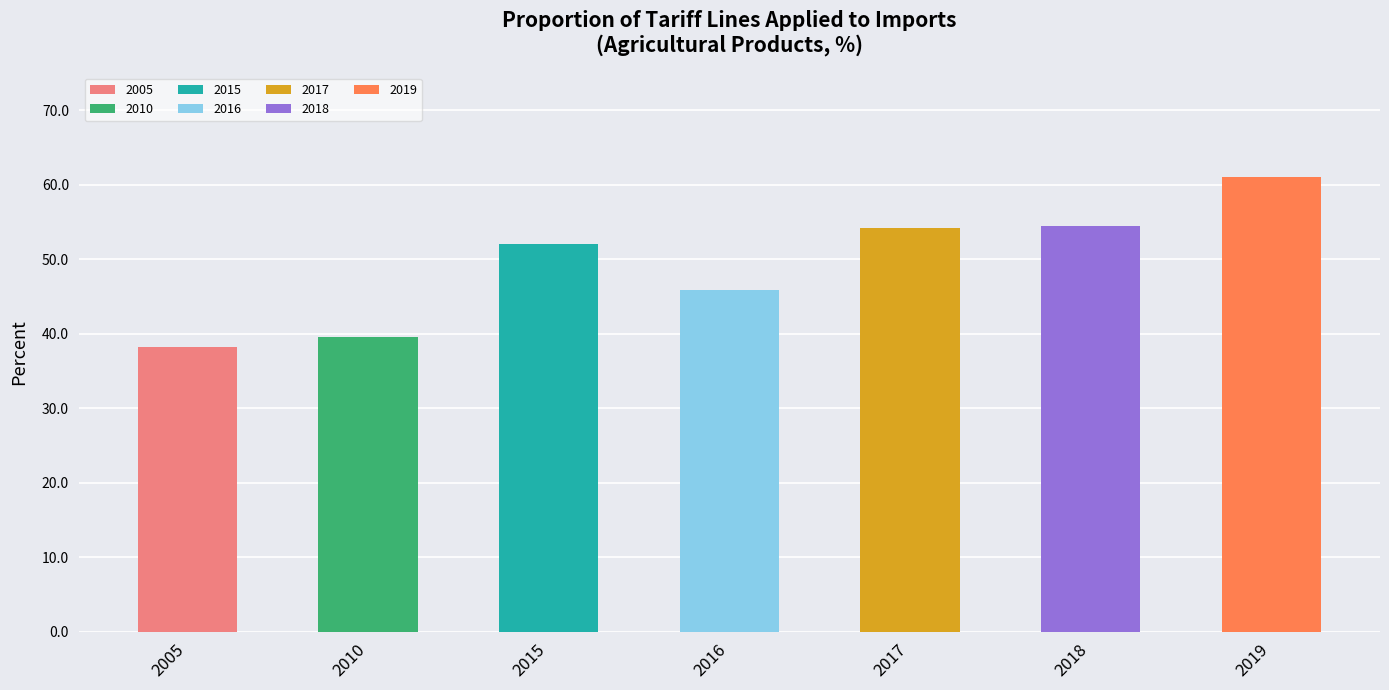

Which label corresponds to the smallest value in the chart?

2005